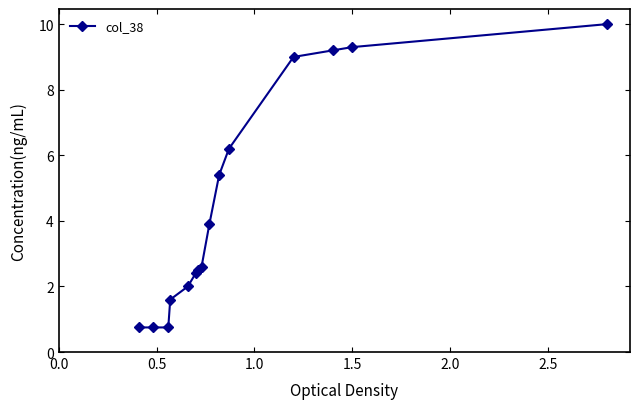

Reading right to left, transcribe all the data shown in this chart.

10.0	9.3	9.2	9.0	6.2	5.4	3.9	2.6	2.5	2.4	2.0	1.6	0.8	0.8	0.8